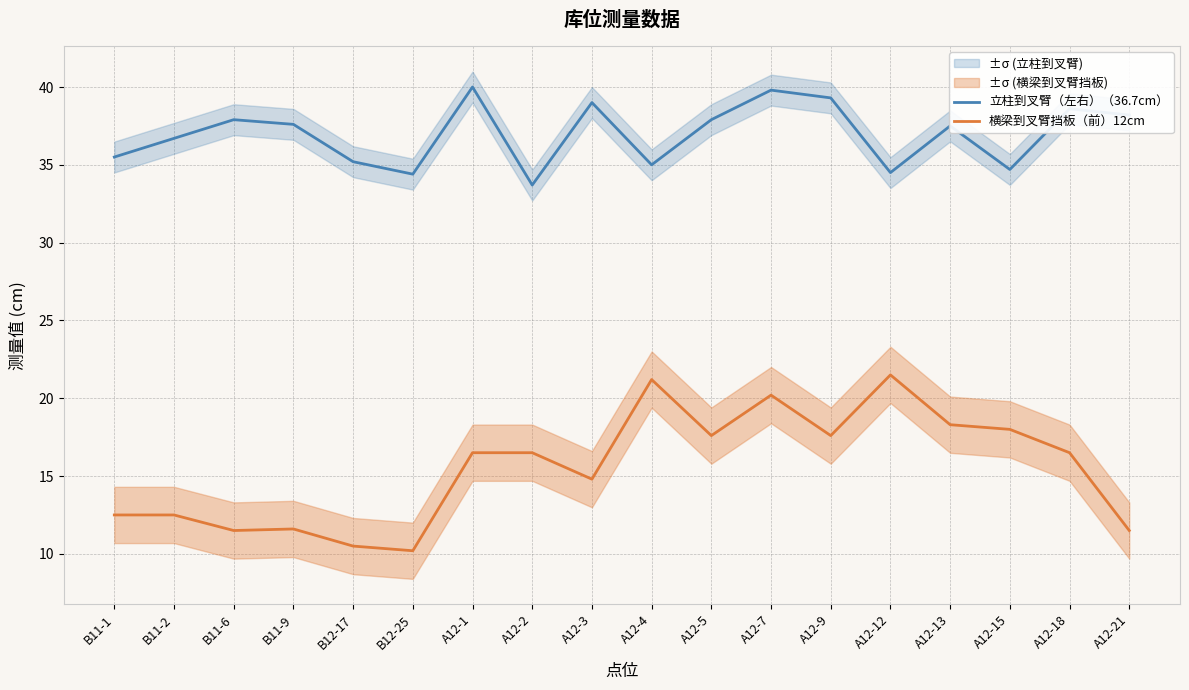

True or false: 横梁到叉臂挡板（前）12cm and 立柱到叉臂（左右）（36.7cm） cross at least once.

False